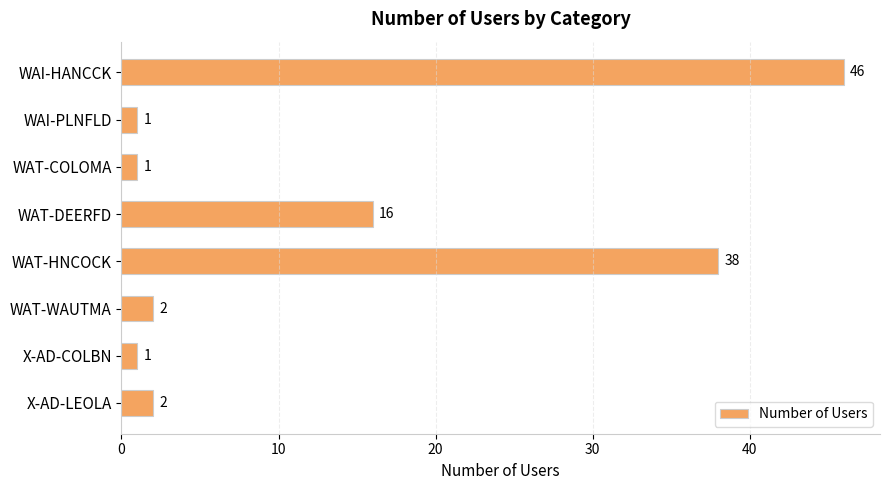

What is the greatest value displayed?

46